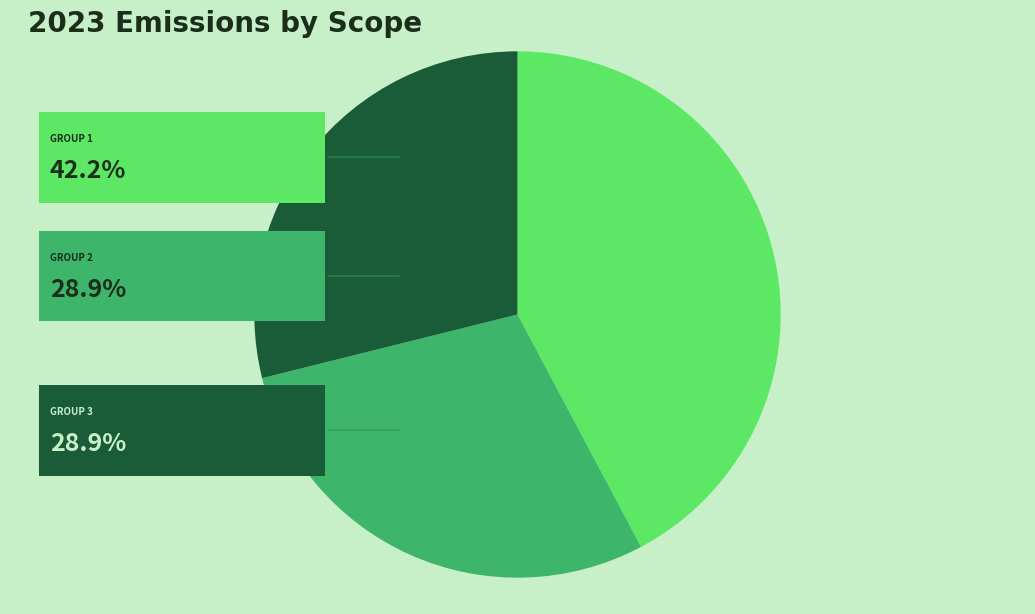

Is there a majority slice in this chart?

No